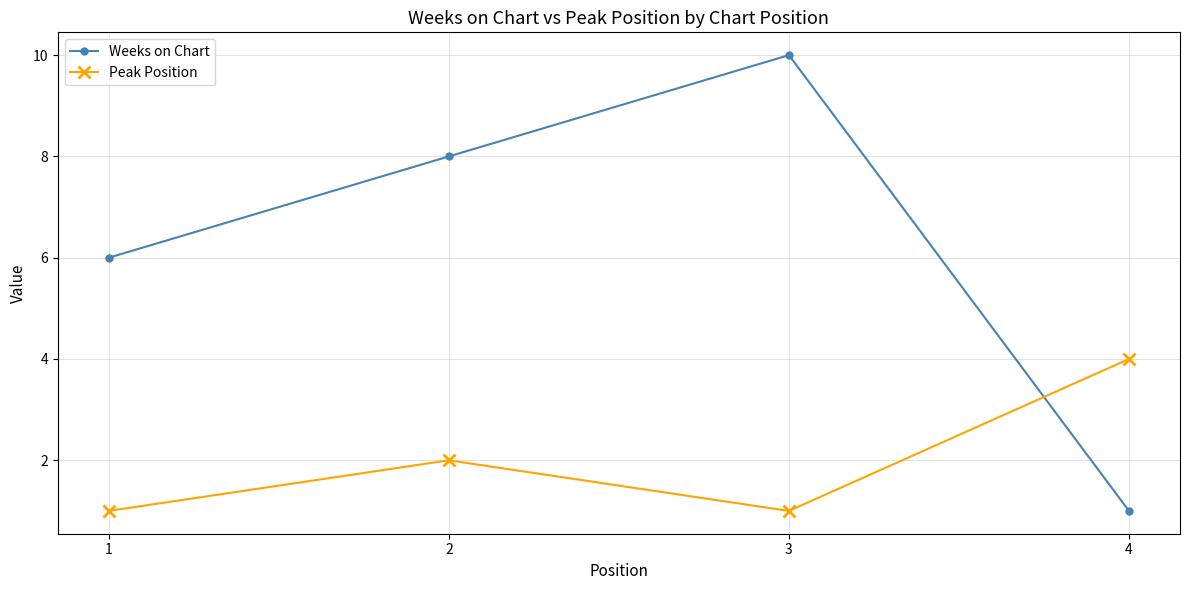

How many distinct data groups are displayed?

2